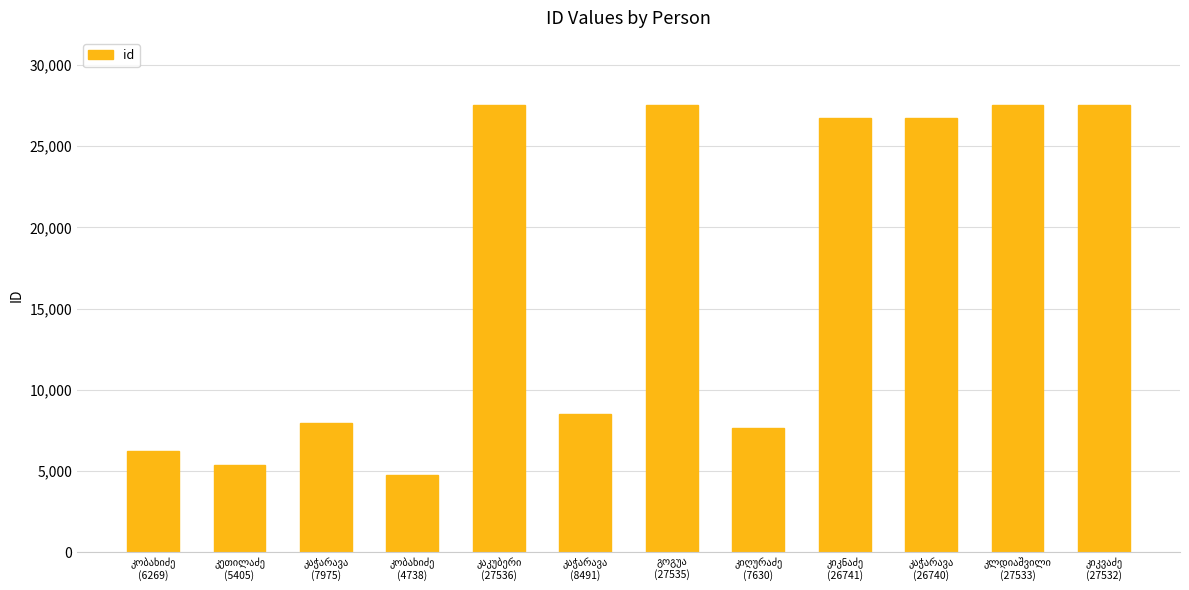

What is the sum of all values?

204125